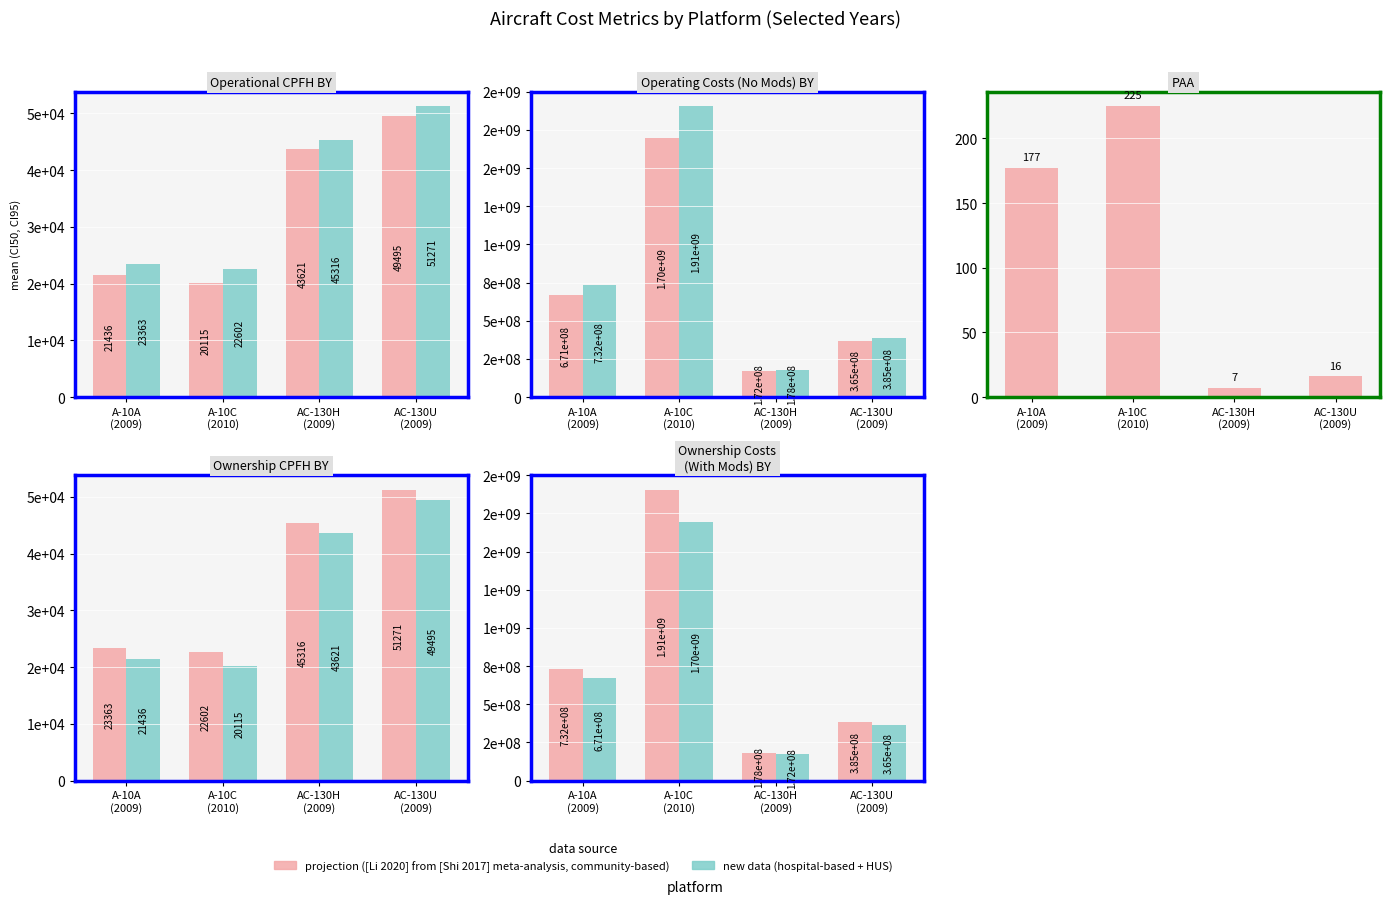

How many values in the projection ([Li 2020] from [Shi 2017] meta-analysis, community-based) series are below 731839367?

2